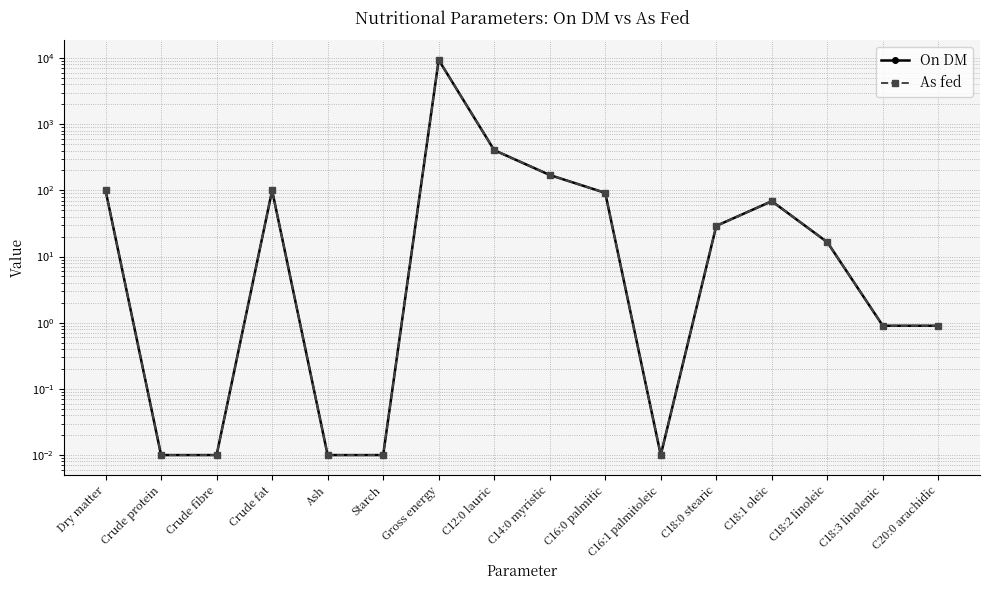

What value does the On DM series have at C18:1 oleic?

68.7